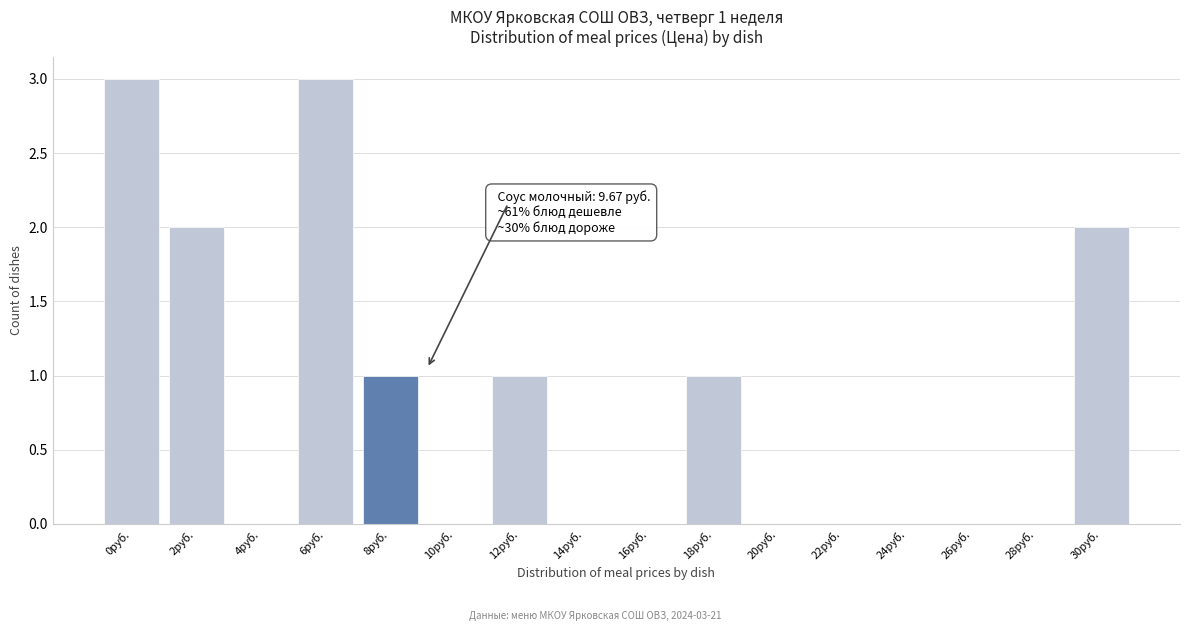

What is the change in value from 6руб. to 16руб.?

-3